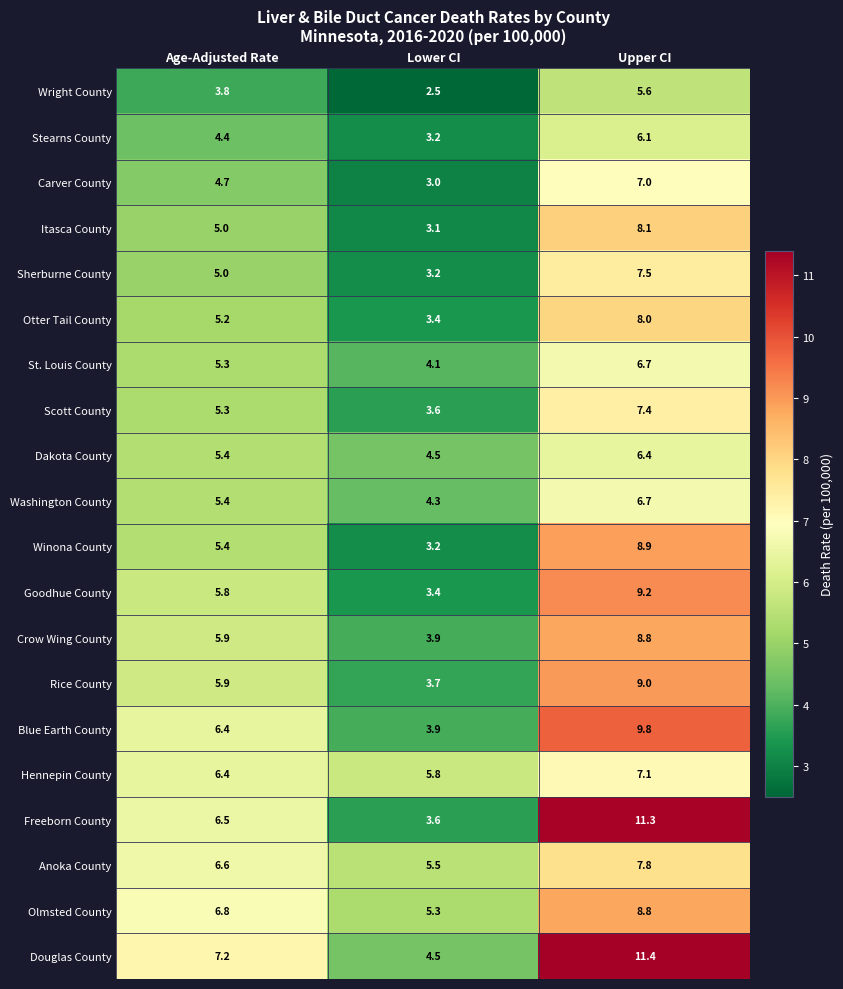

What is the highest value of the Scott County series?

7.4